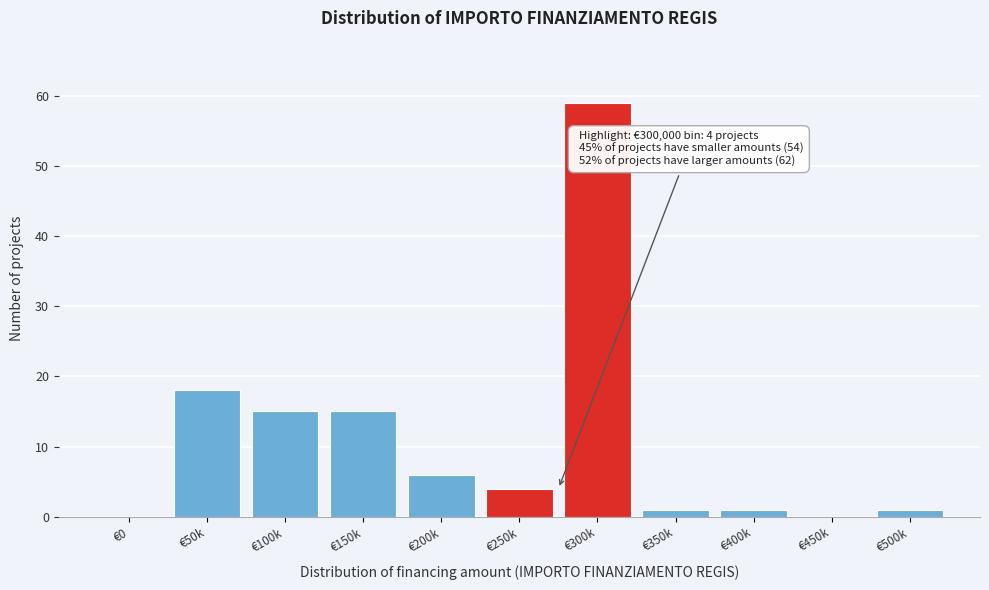

Reading left to right, extract all data points from this chart.

€0=0	€50k=18	€100k=15	€150k=15	€200k=6	€250k=4	€300k=59	€350k=1	€400k=1	€450k=0	€500k=1